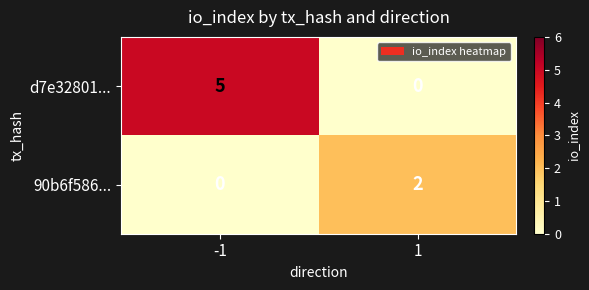

Which series changed the most between -1 and 1?

d7e32801...